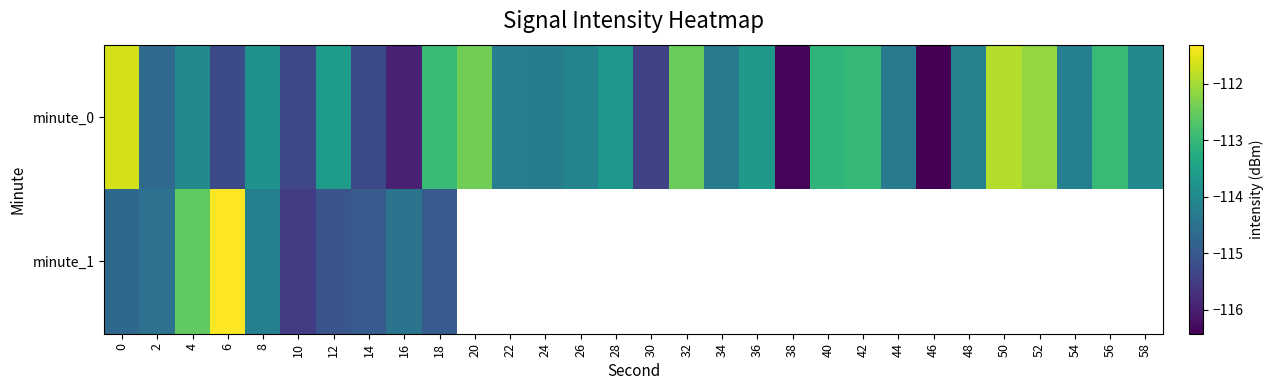

How many values in the minute_0 series are below -114?

16